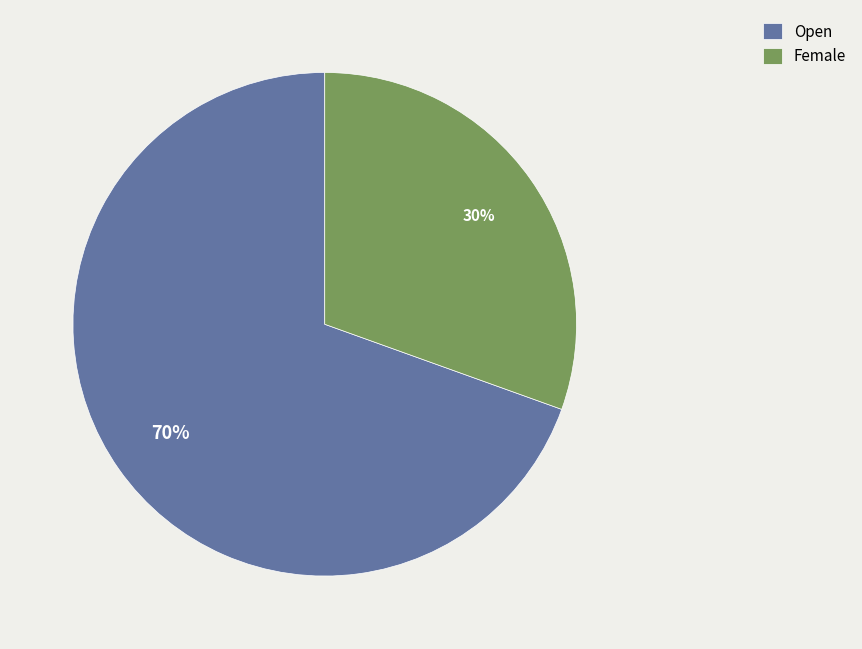

Is there a majority slice in this chart?

Yes